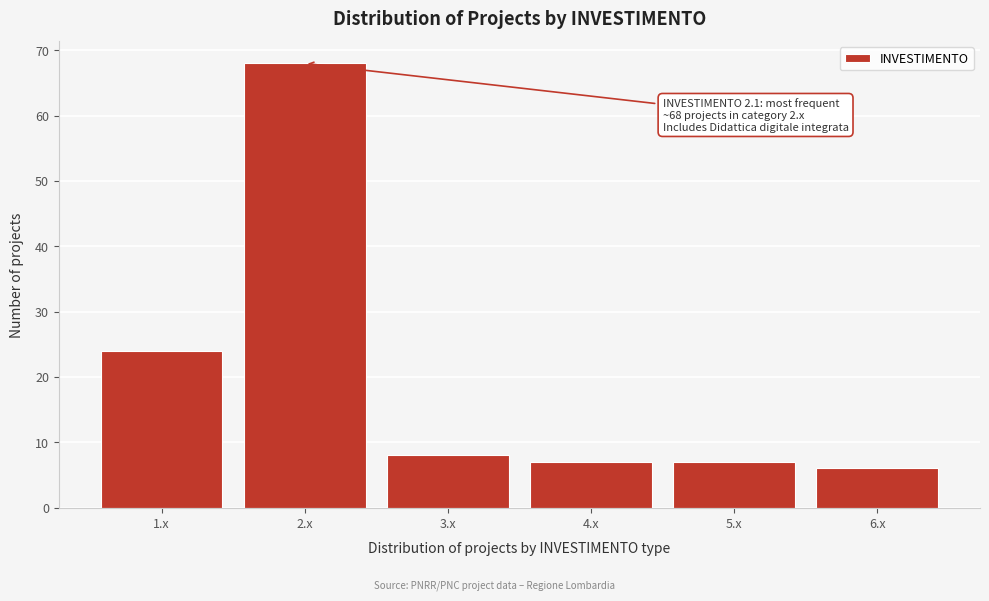

Reading right to left, list all the values displayed in this chart.

6	7	7	8	68	24